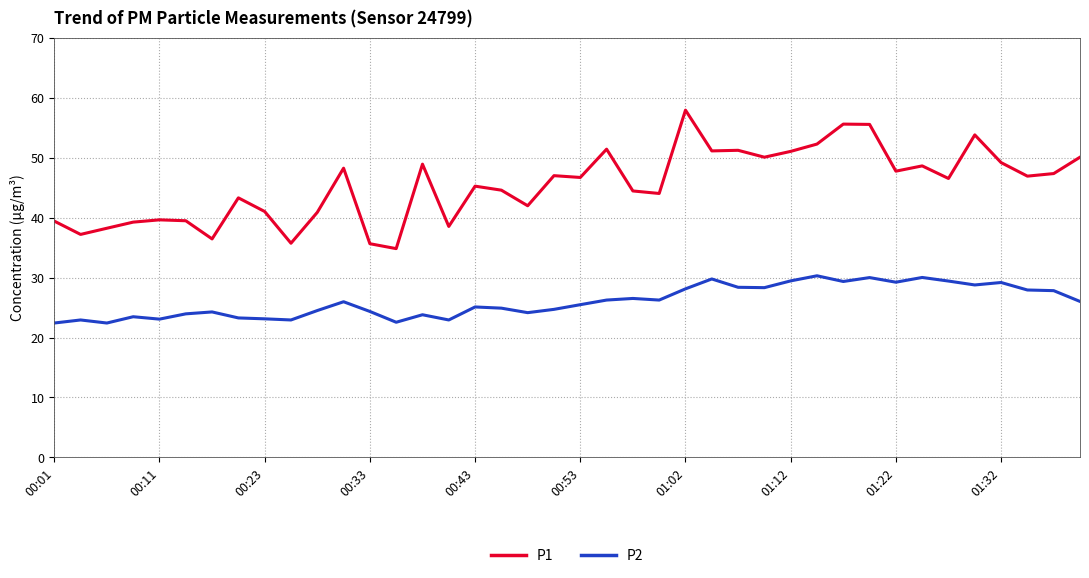

True or false: P1 and P2 intersect in this chart.

False